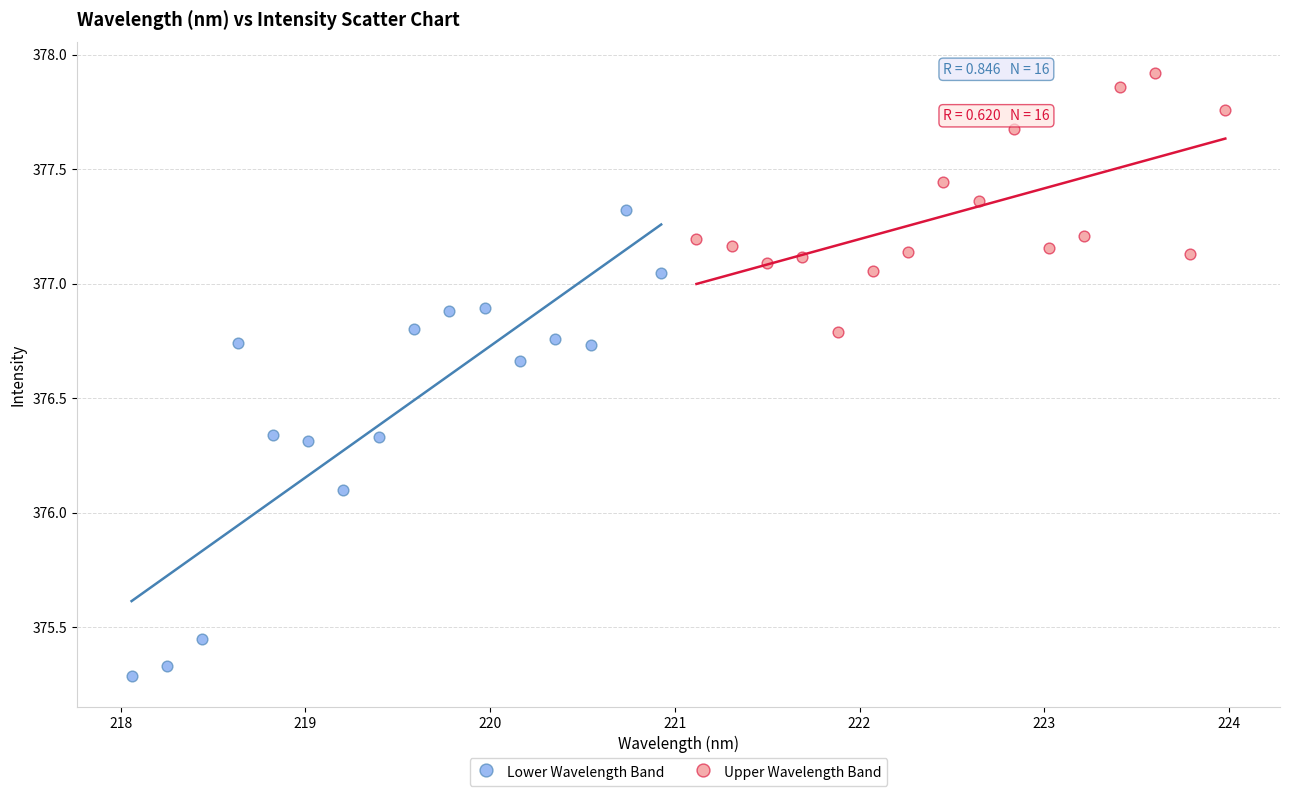

Which series reaches the minimum Y coordinate?

Lower Wavelength Band